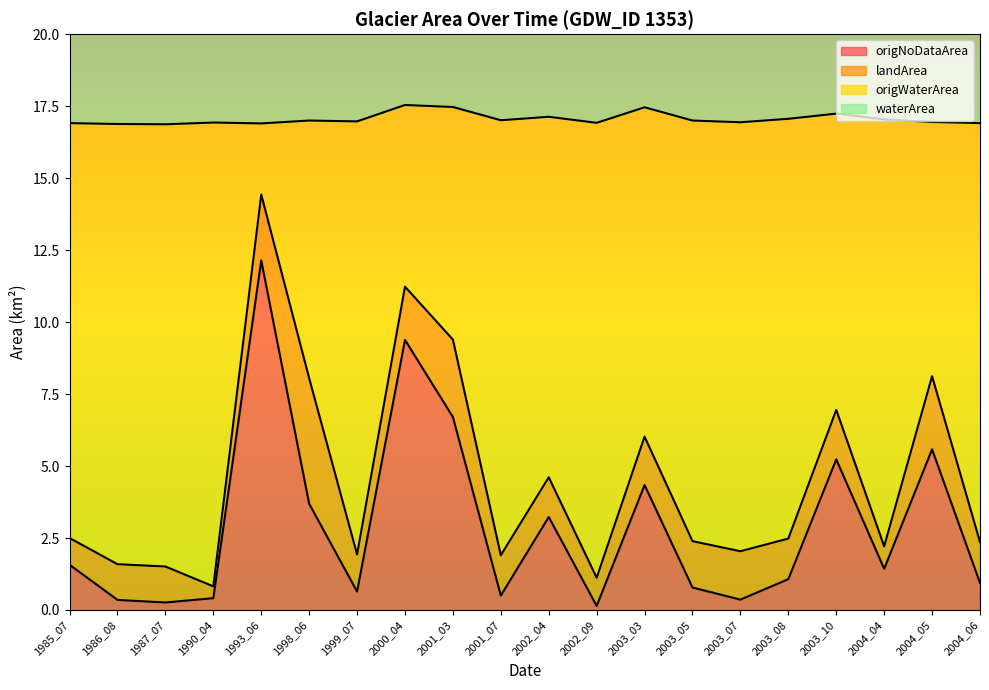

Is it true that origNoDataArea equals 0.1 at 2002_09?

False